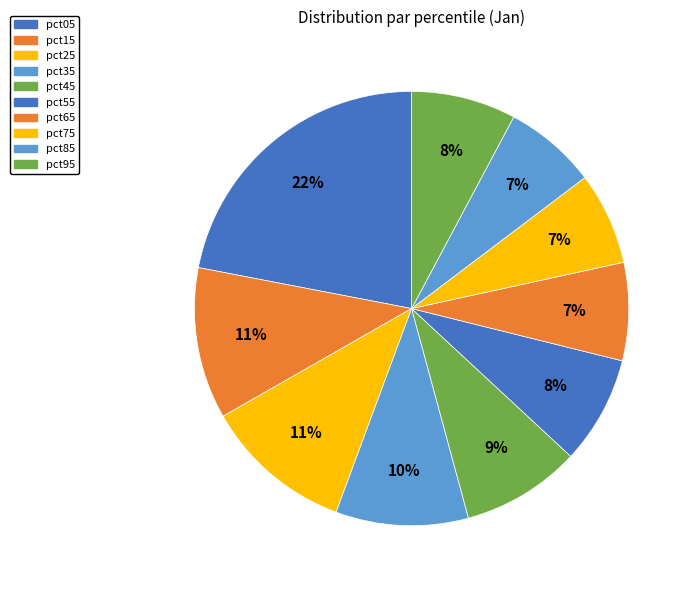

How many slices are in this pie chart?

10